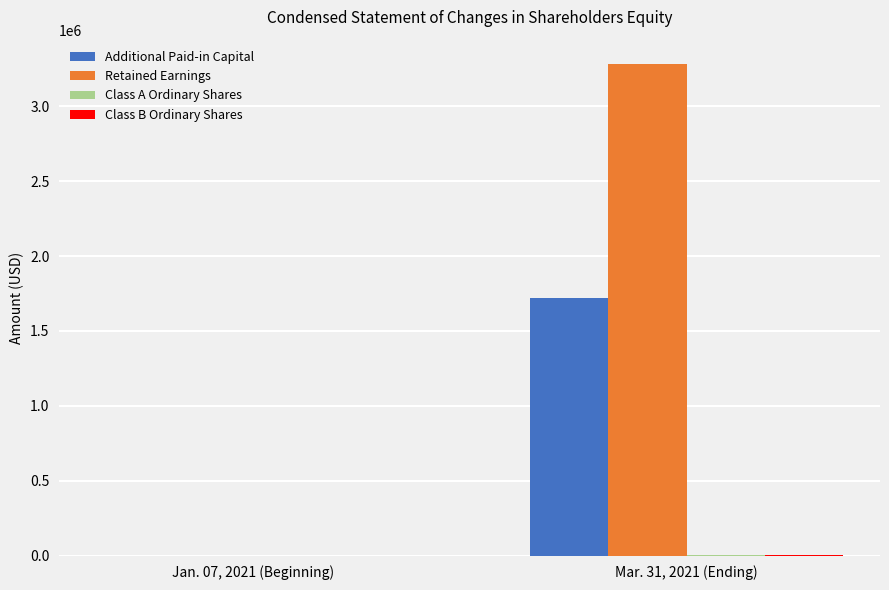

The Additional Paid-in Capital series shows -897882 at Jan. 07, 2021 (Beginning). True or false?

False